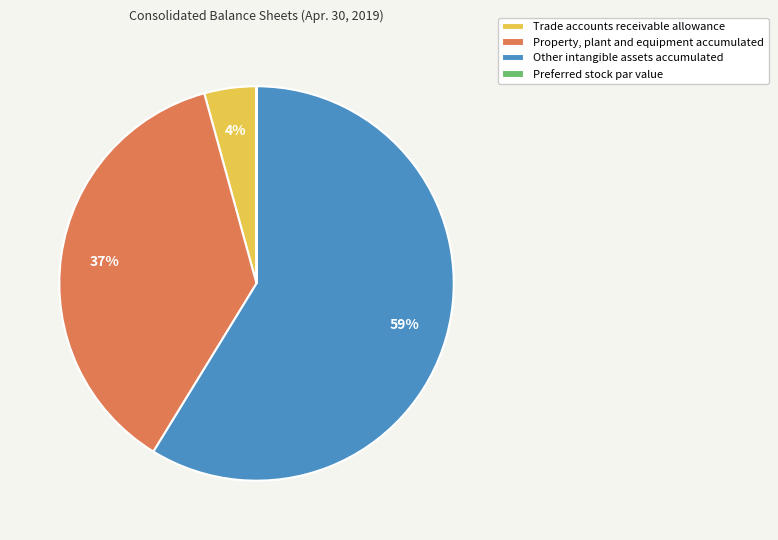

Combined, do Other intangible assets accumulated and Trade accounts receivable allowance account for over 50%?

Yes